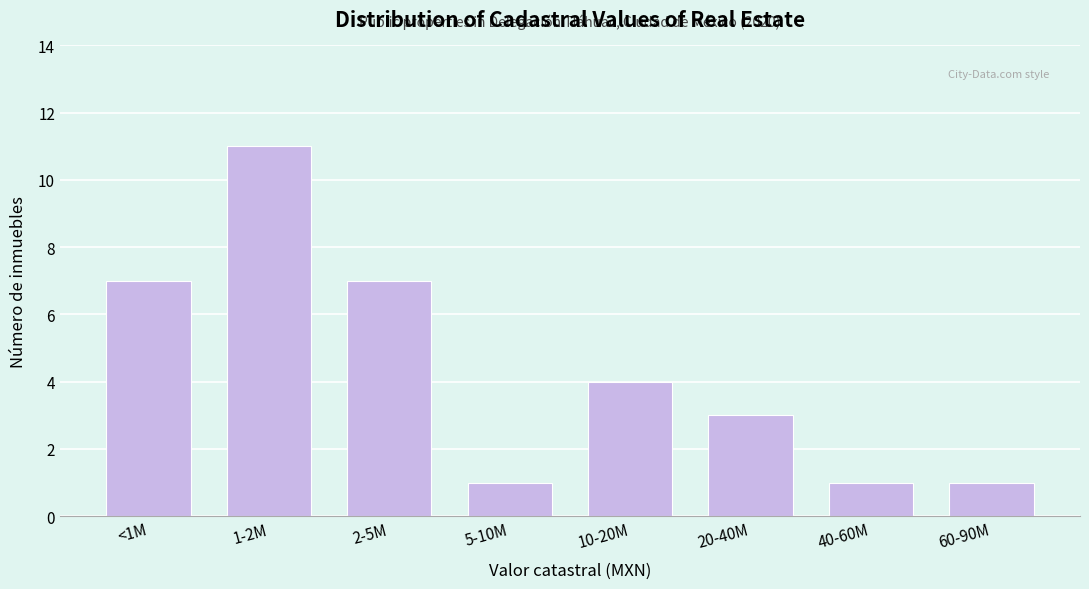

Reading left to right, what are all the values shown in this chart?

7	11	7	1	4	3	1	1